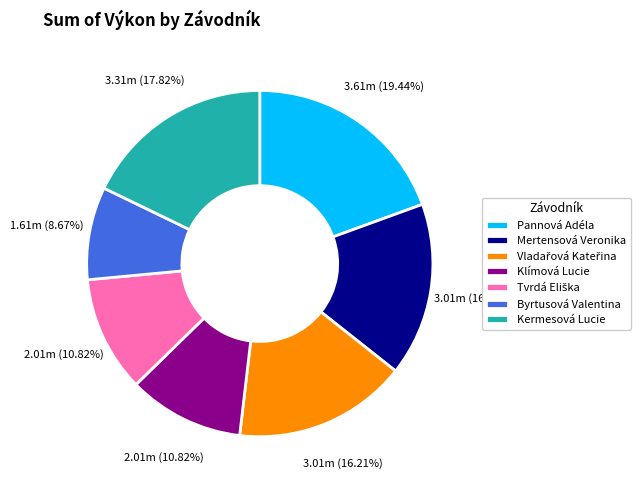

Which slice is the largest?

Pannová Adéla